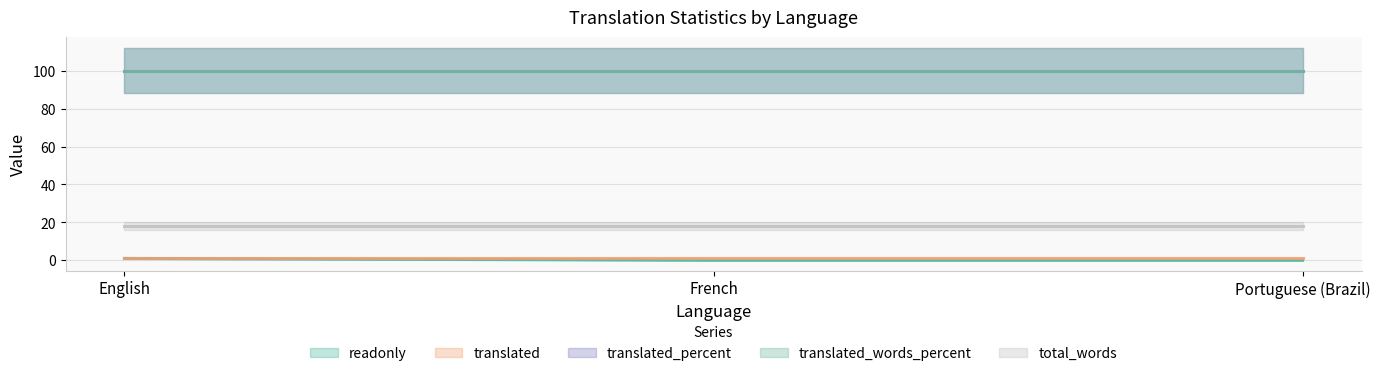

Rank the series at English from highest to lowest value.

translated_percent, translated_words_percent, total_words, readonly, translated